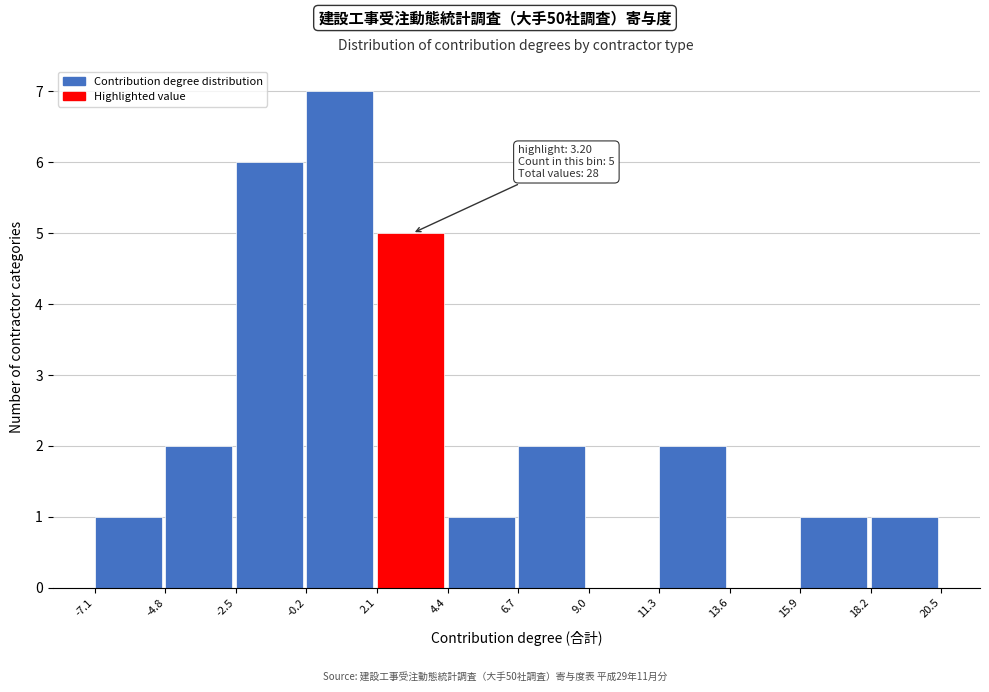

Over which range of the x-axis is the bar tallest?

-0.2 to 2.1